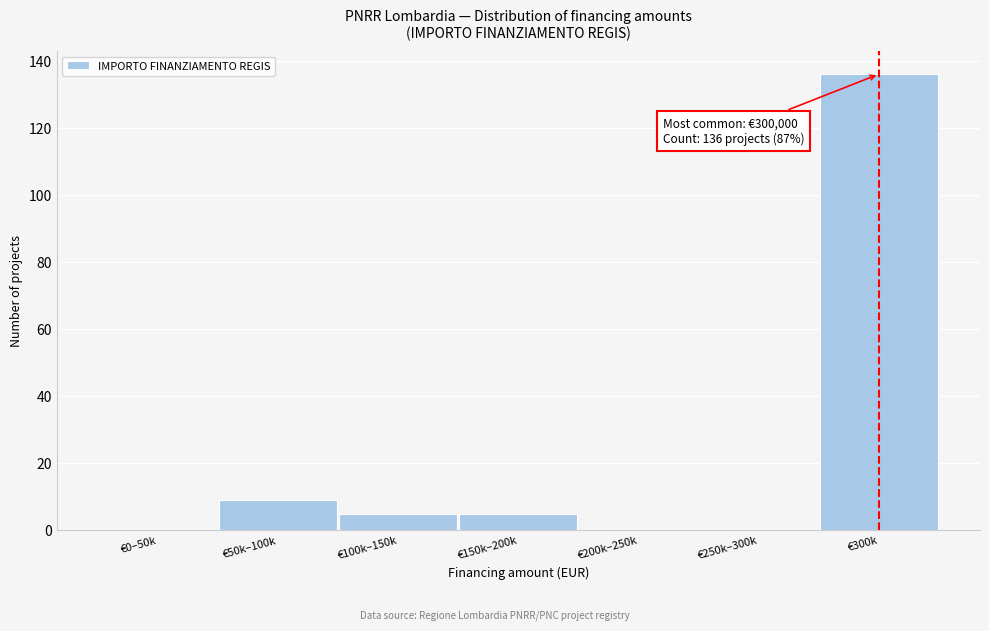

Reading left to right, list all the values displayed in this chart.

€0–50k=0	€50k–100k=9	€100k–150k=5	€150k–200k=5	€200k–250k=0	€250k–300k=0	€300k=136